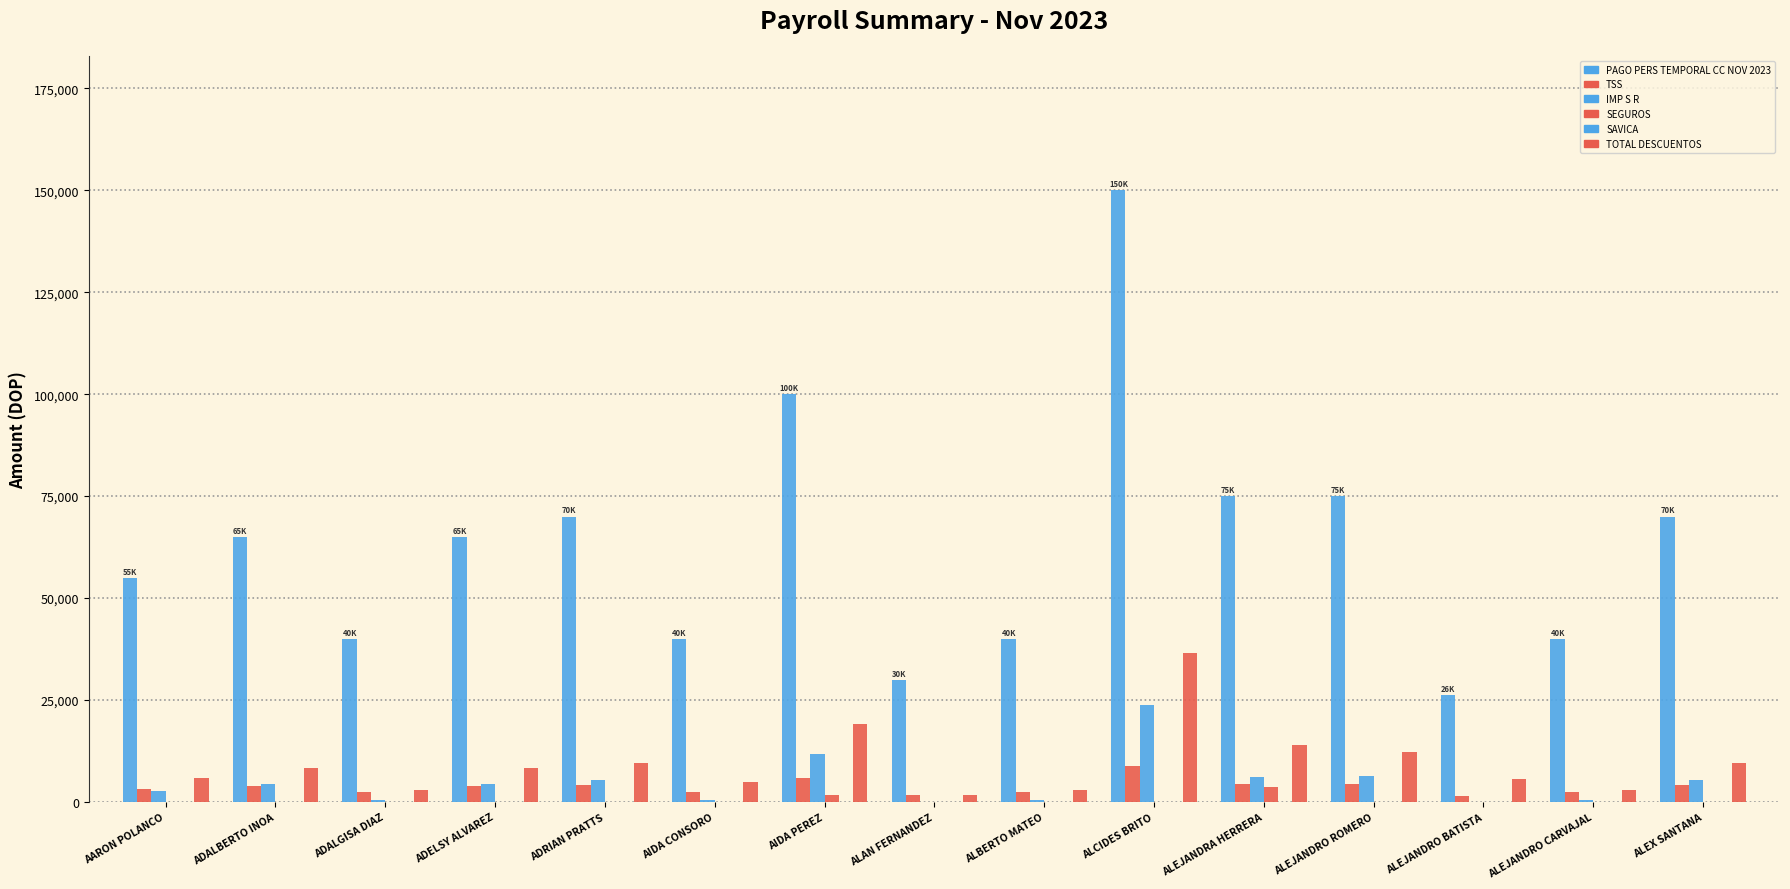

How many series are shown in this chart?

6